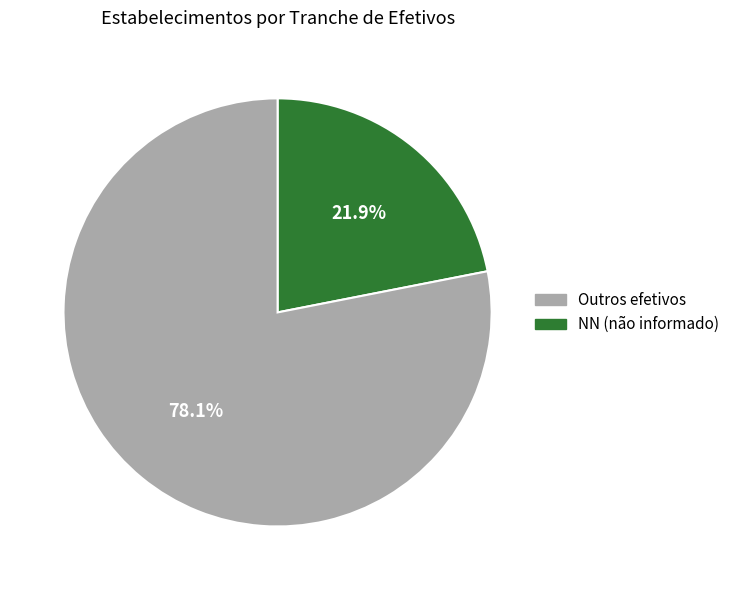

To the nearest percent, what is the difference between the largest and smallest slice percentages?

56%